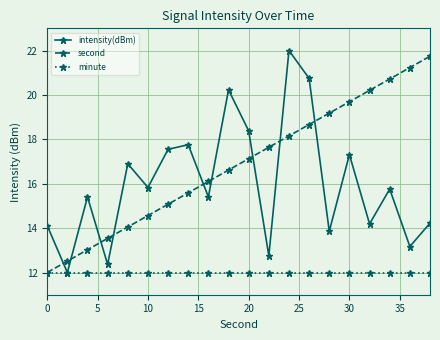

What is the value of the intensity(dBm) point at the 9th from the left?

15.4